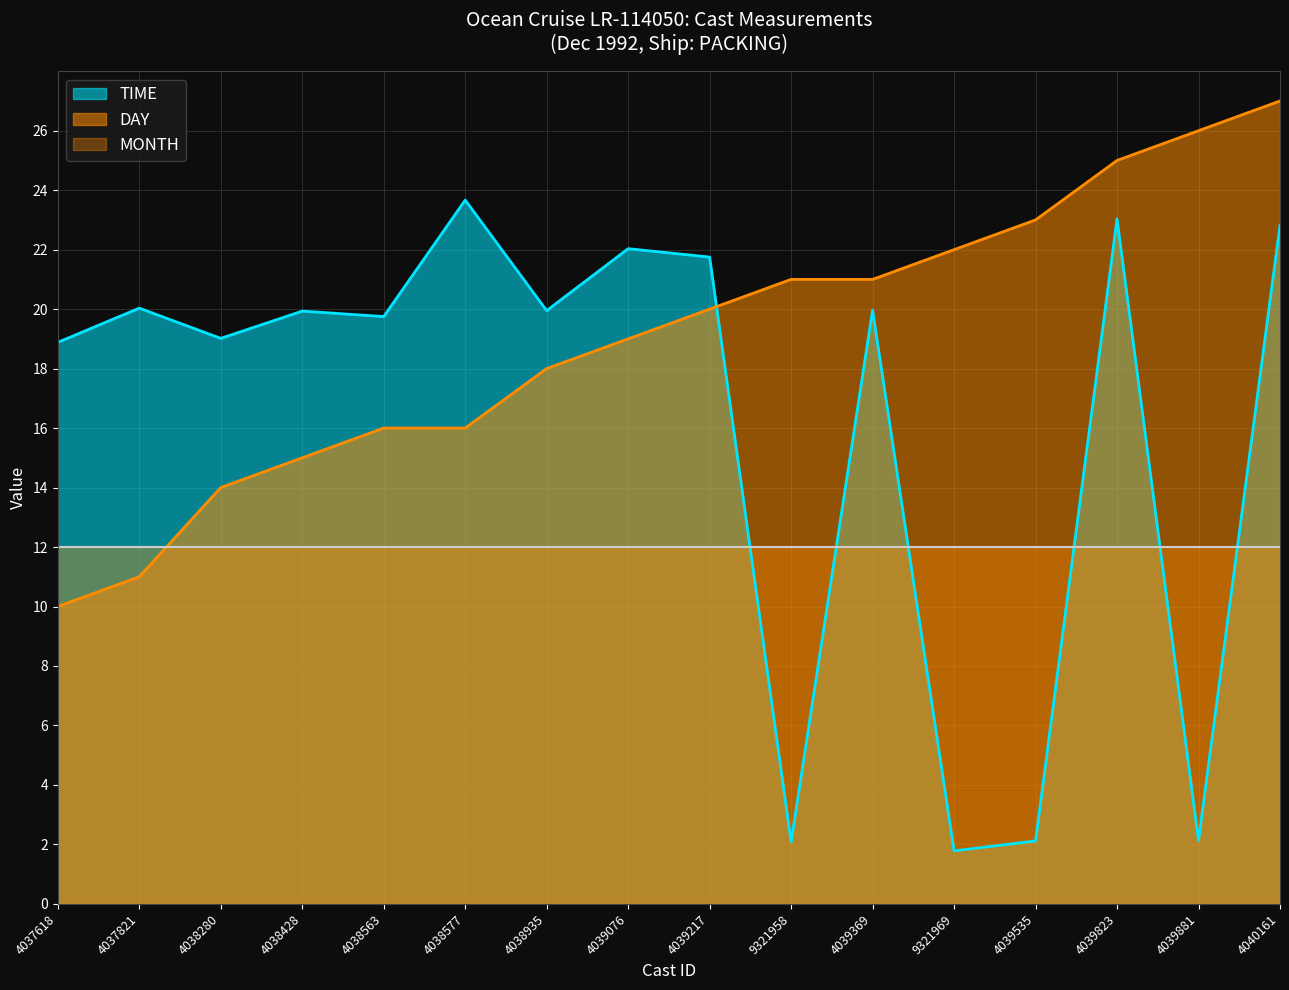

Reading left to right, extract all data points from this chart.

TIME: 18.9	20.0	19.0	19.9	19.8	23.7	19.9	22.0	21.8	2.1	20.0	1.8	2.1	23.0	2.1	22.8
DAY: 10.0	11.0	14.0	15.0	16.0	16.0	18.0	19.0	20.0	21.0	21.0	22.0	23.0	25.0	26.0	27.0